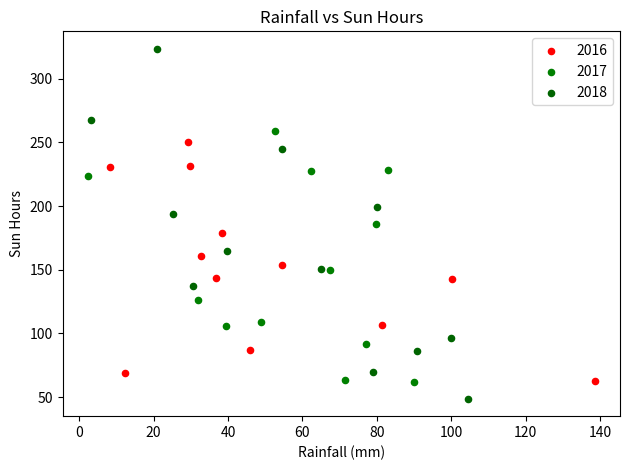

Which series reaches the maximum Y coordinate?

2018